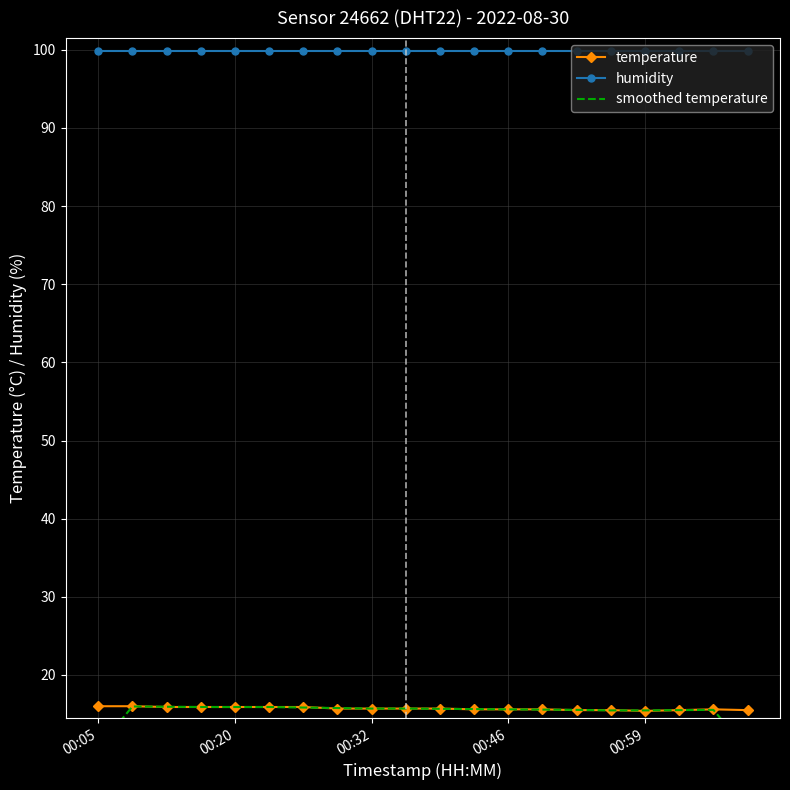

What is the highest value of the humidity series?

99.9